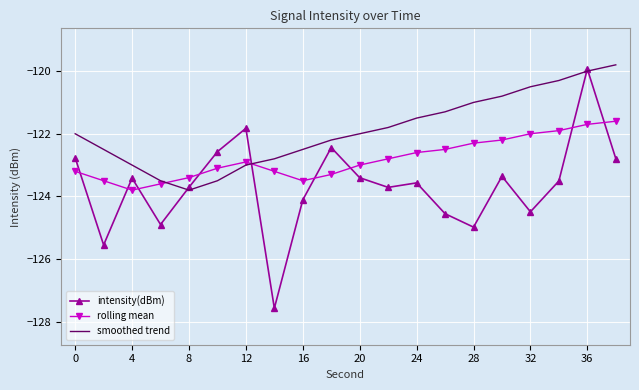

Reading left to right, transcribe all the data shown in this chart.

intensity(dBm): -122.8	-125.6	-123.4	-124.9	-123.7	-122.6	-121.8	-127.6	-124.1	-122.4	-123.4	-123.7	-123.6	-124.6	-125.0	-123.4	-124.5	-123.5	-119.9	-122.8
rolling mean: -123.2	-123.5	-123.8	-123.6	-123.4	-123.1	-122.9	-123.2	-123.5	-123.3	-123.0	-122.8	-122.6	-122.5	-122.3	-122.2	-122.0	-121.9	-121.7	-121.6
smoothed trend: -122.0	-122.5	-123.0	-123.5	-123.8	-123.5	-123.0	-122.8	-122.5	-122.2	-122.0	-121.8	-121.5	-121.3	-121.0	-120.8	-120.5	-120.3	-120.0	-119.8